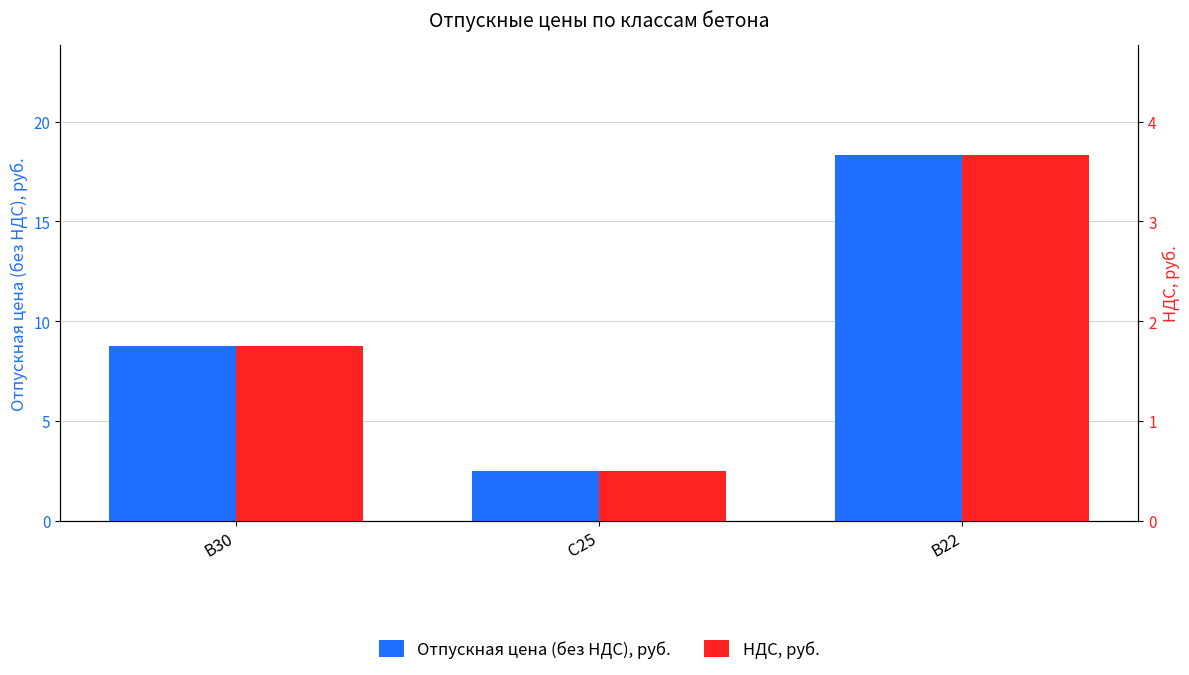

What are all the series names shown in the legend?

Отпускная цена (без НДС), руб., НДС, руб.